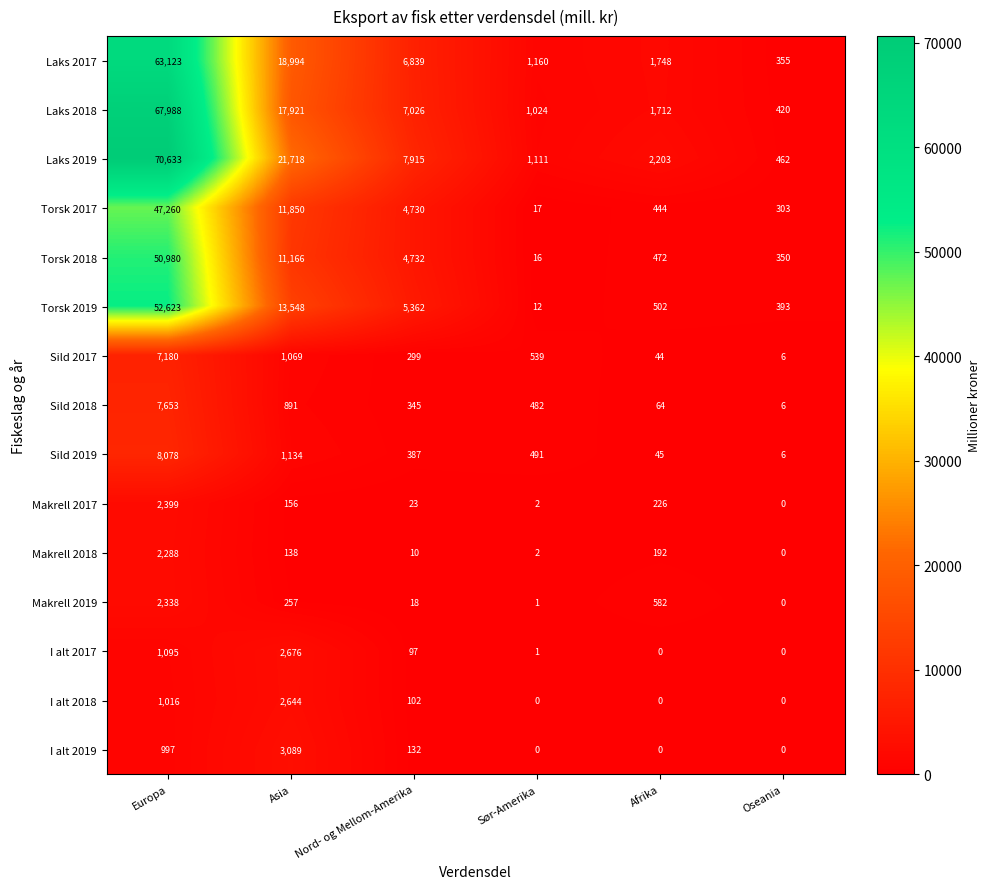

What is the total value across all series at Afrika?

8234